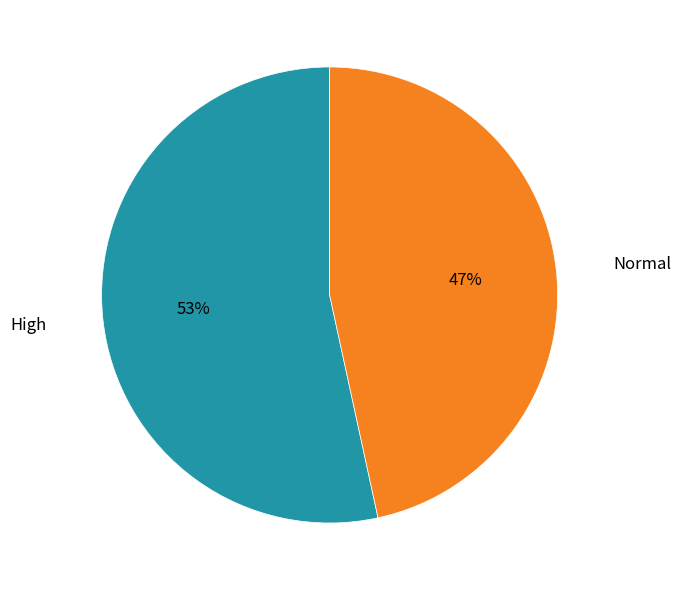

To the nearest percent, what is the average slice percentage?

50%